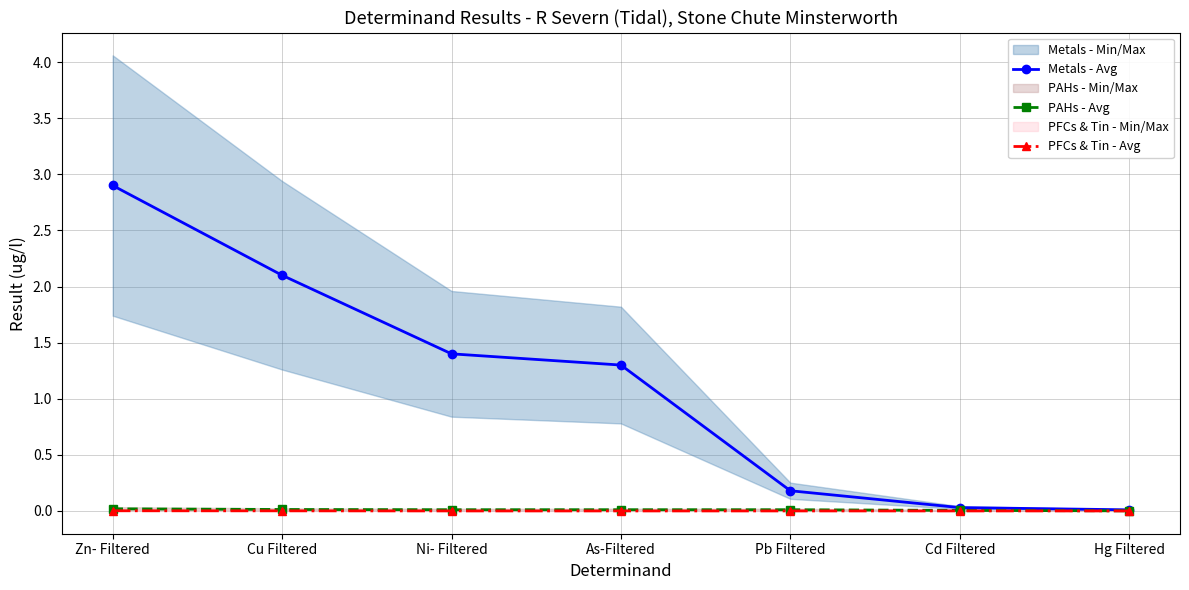

The PFCs & Tin - Avg series shows 0.0 at Ni- Filtered. True or false?

True